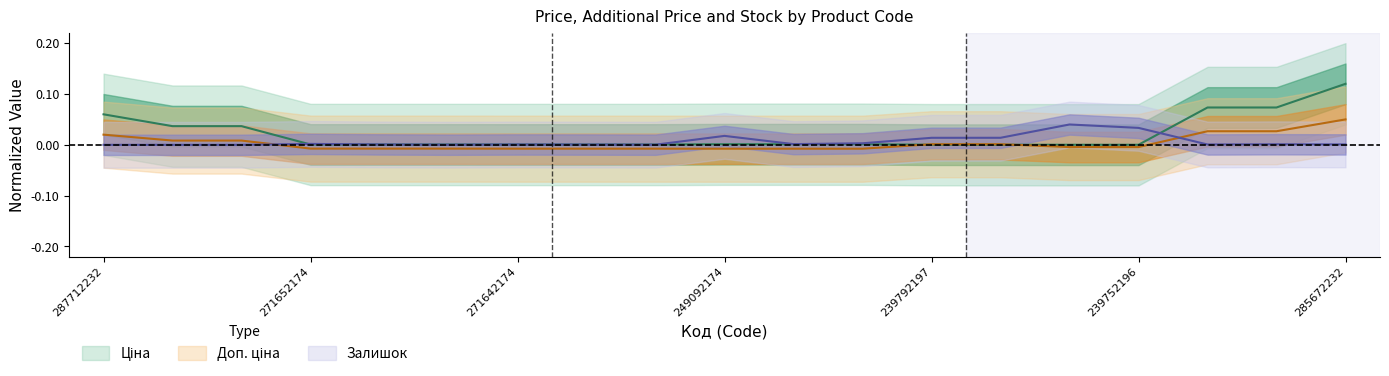

List the series in order of their overall mean, lowest first.

Доп. ціна, Залишок, Ціна